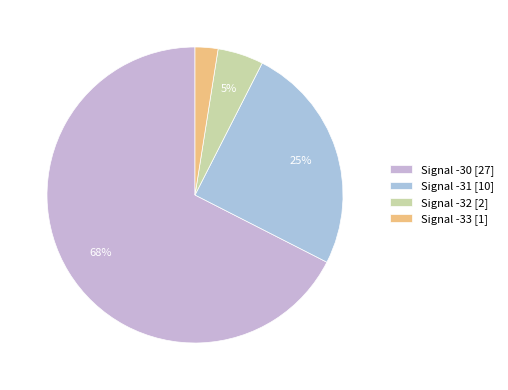

How many slices are in this pie chart?

4